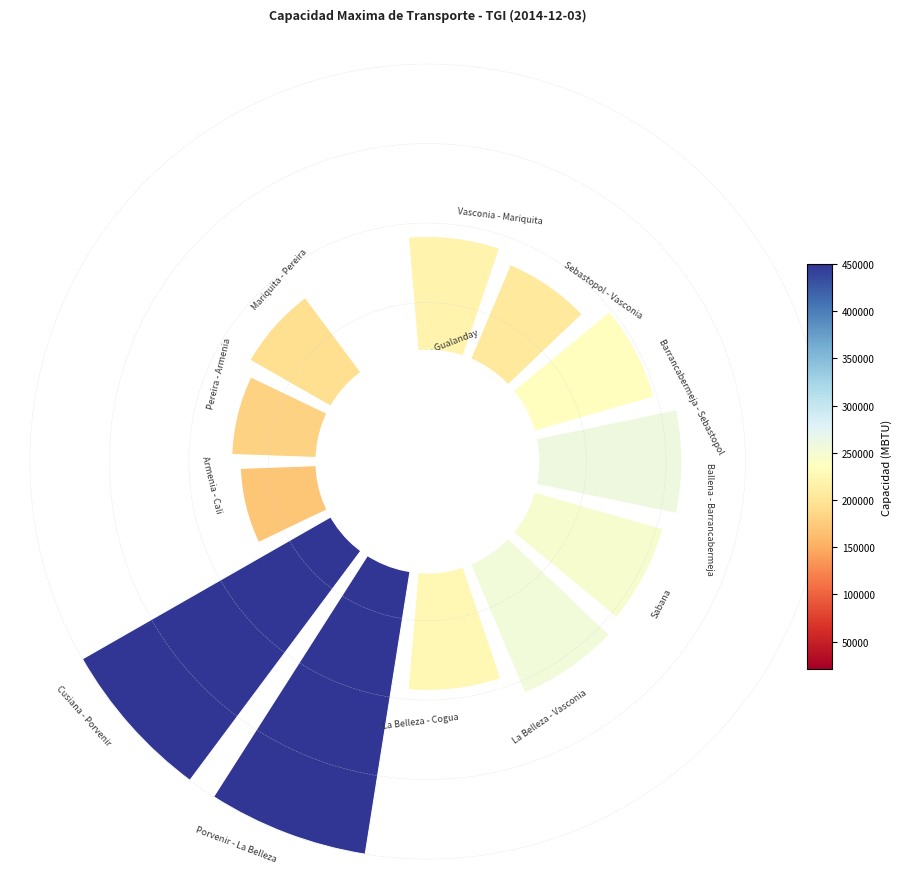

Does the chart contain any negative values?

No